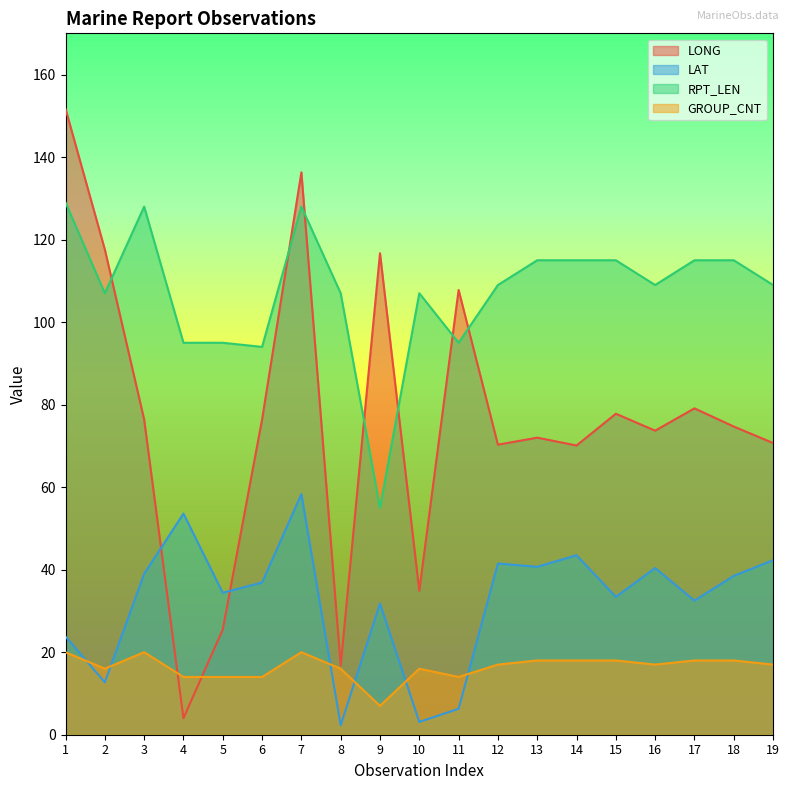

How many lines are shown in the chart?

4